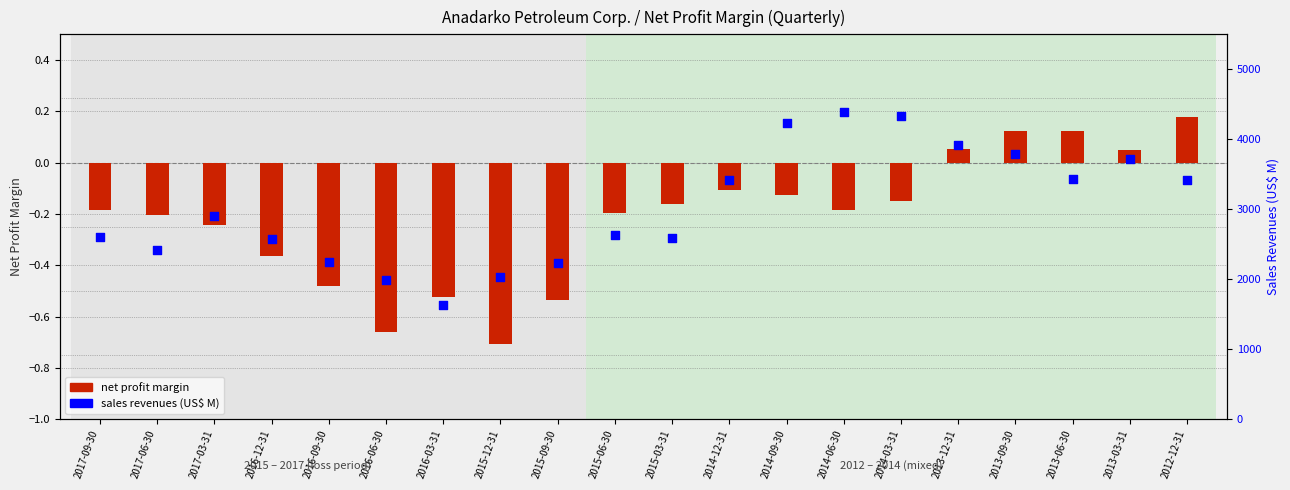

Between 2013-12-31 and 2017-09-30, which is larger?

2013-12-31